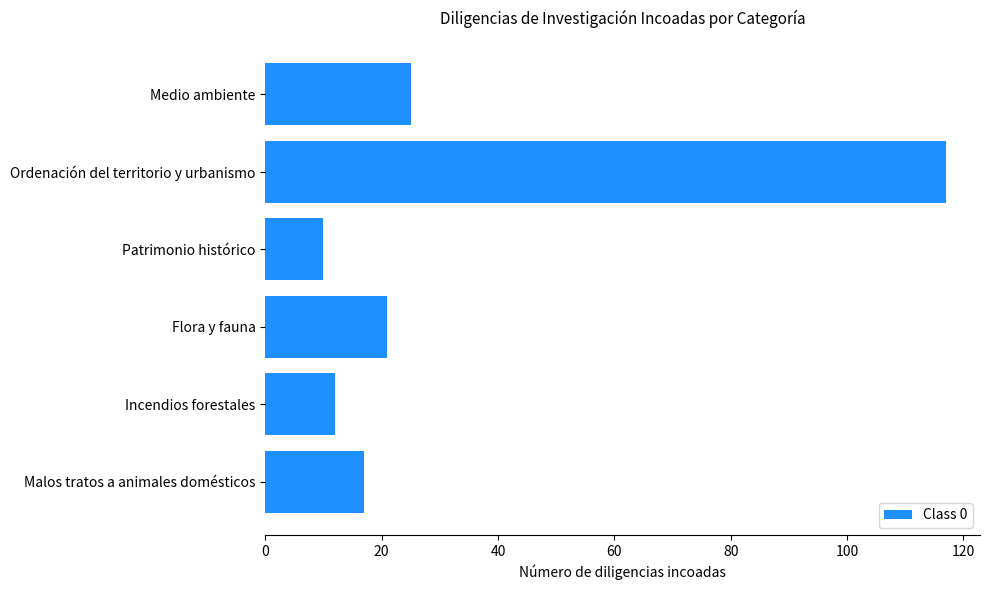

Is it true that the value at Ordenación del territorio y urbanismo is 173?

False